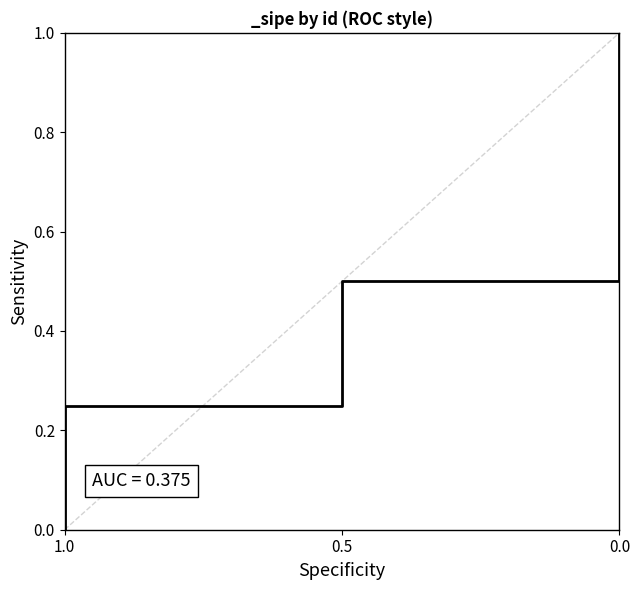

Is this an area chart (filled region under the line)?

No